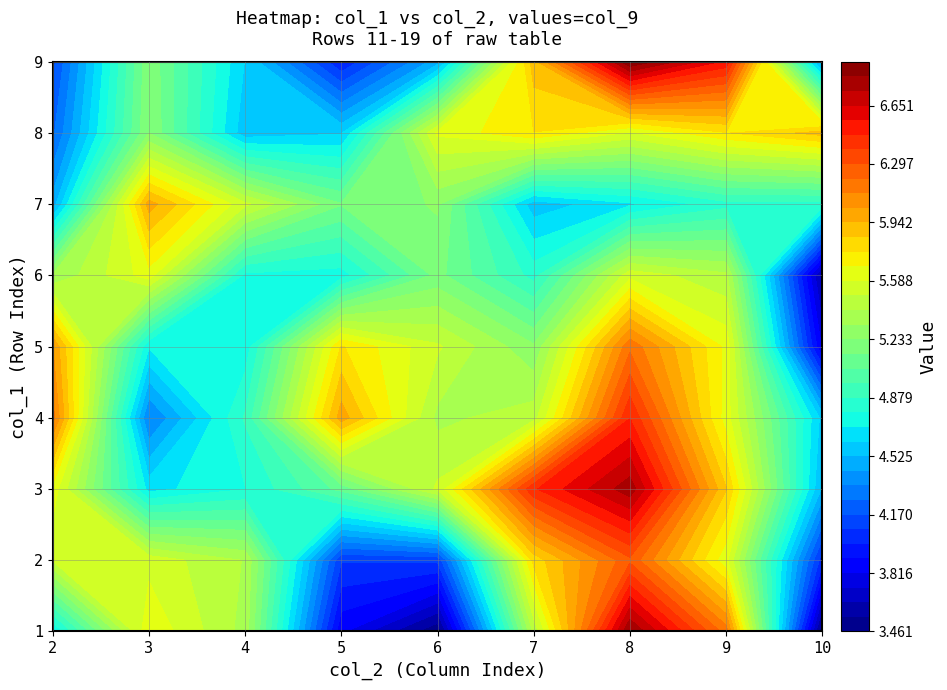

Between 6 and 3, which is larger?

6